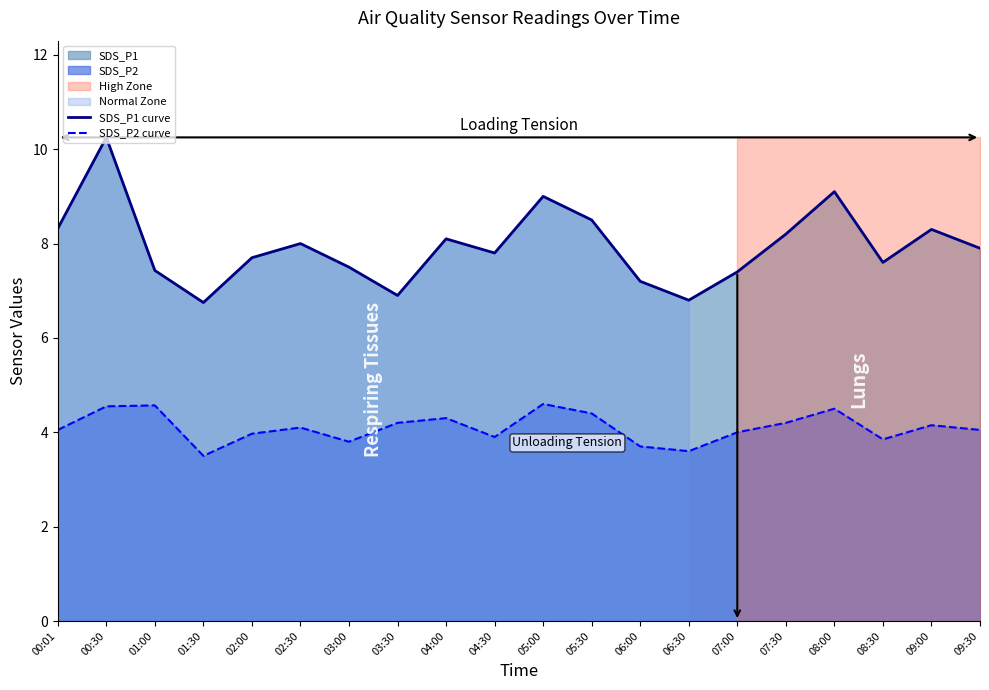

What is the greatest value displayed?

10.2